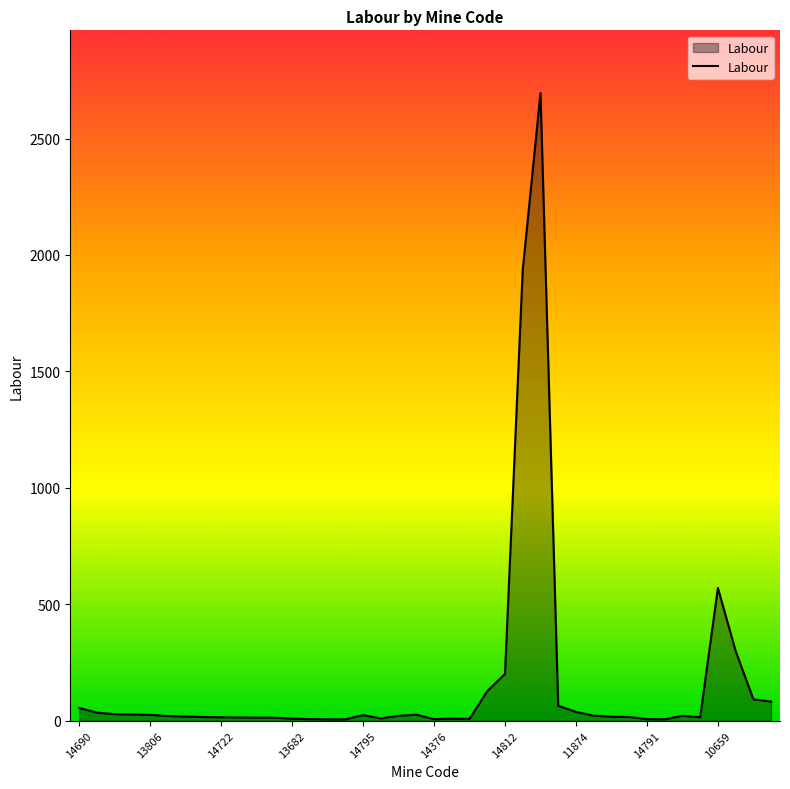

What is the difference between the maximum and minimum values?

2689